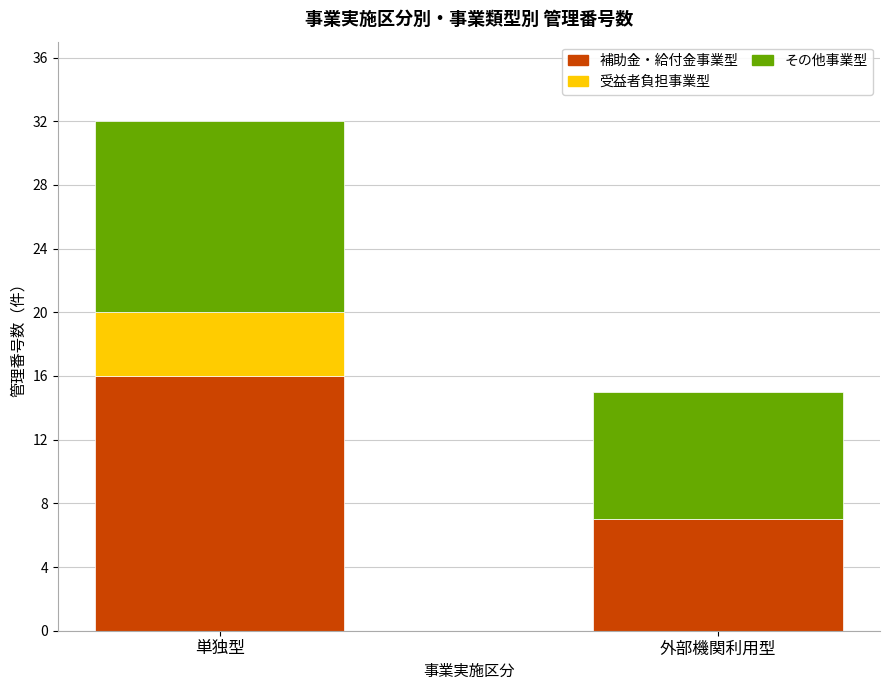

Reading right to left, list the values for the 補助金・給付金事業型 series.

外部機関利用型=7	単独型=16